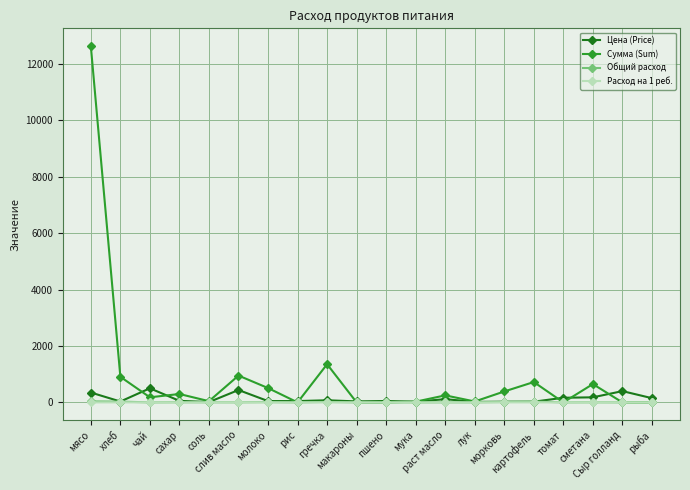

What is the difference between the maximum and second lowest values in the Цена (Price) series?

482.0